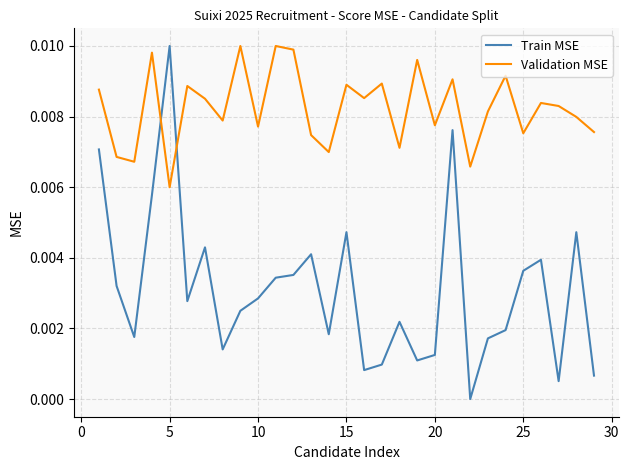

Which series has the largest total across all categories?

Validation MSE